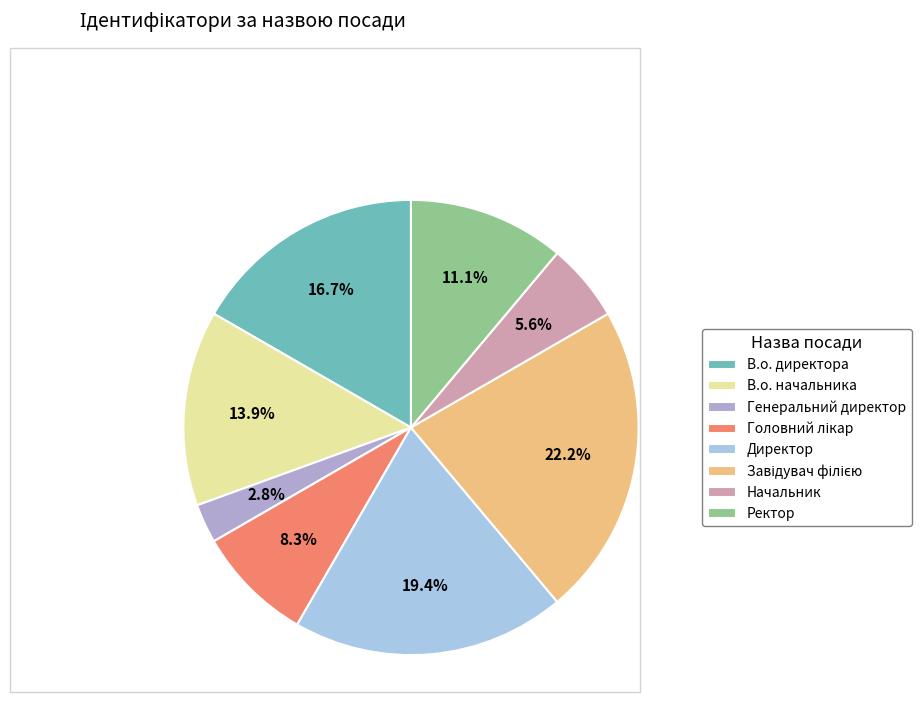

To the nearest percent, what is the difference between the largest and smallest slice percentages?

19%